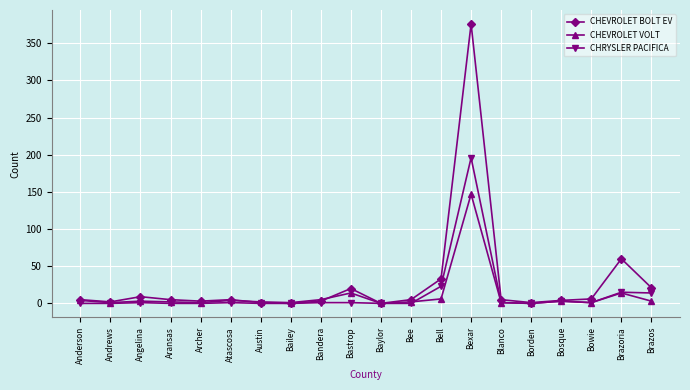

The value of CHEVROLET VOLT at Bastrop is 14. True or false?

True